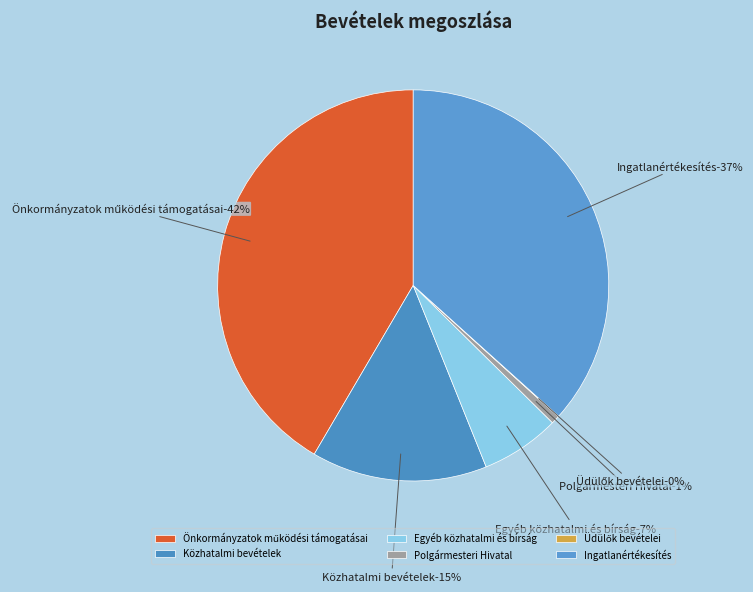

What is the largest slice in the pie chart?

Önkormányzatok működési támogatásai